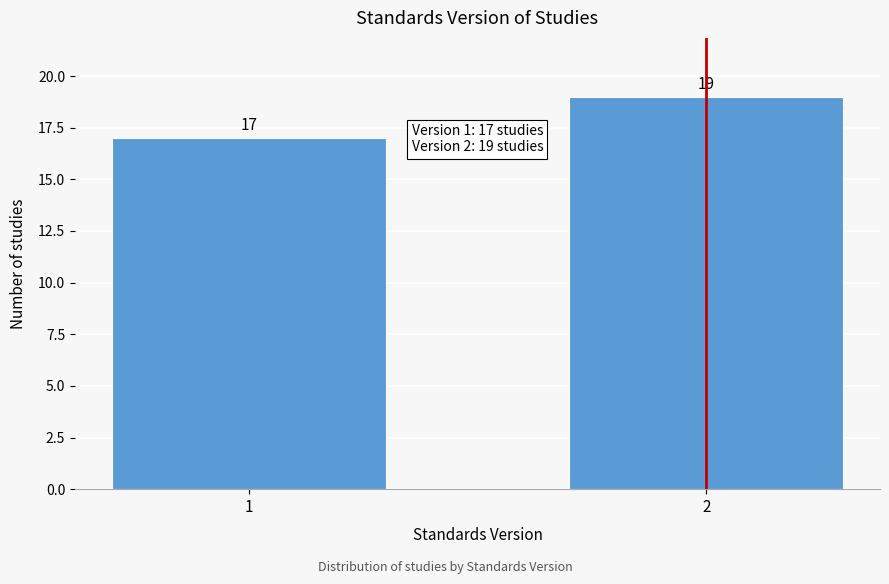

Reading left to right, list all the values displayed in this chart.

1=17	2=19